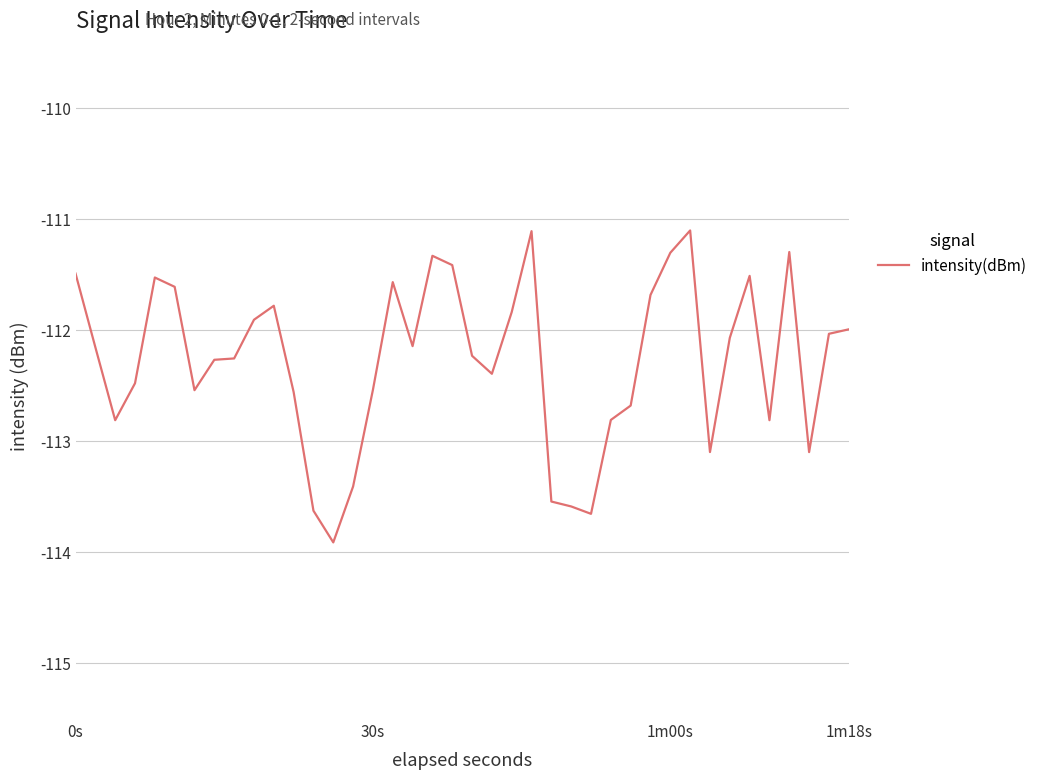

What is the difference between the maximum and minimum values?

2.8